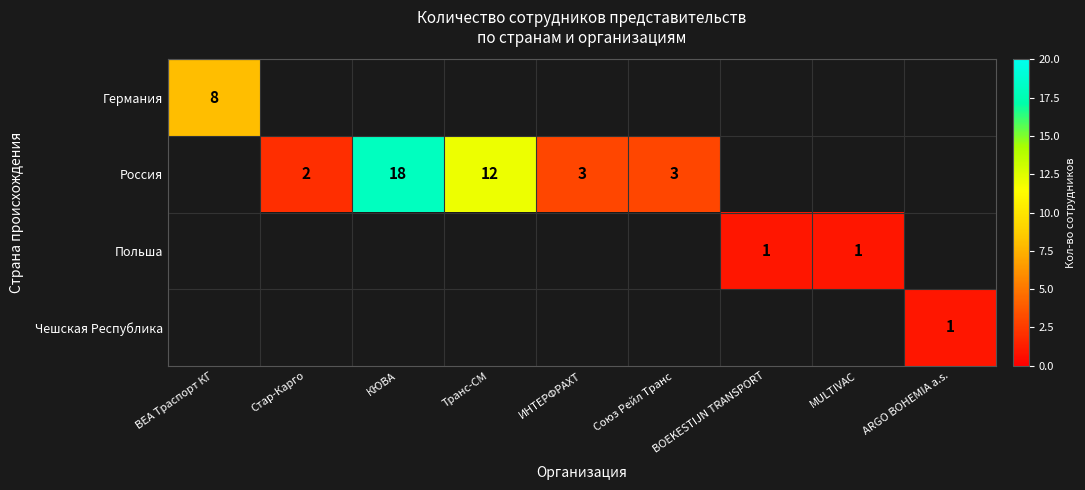

The value of Чешская Республика at ARGO BOHEMIA a.s. is 1. True or false?

True